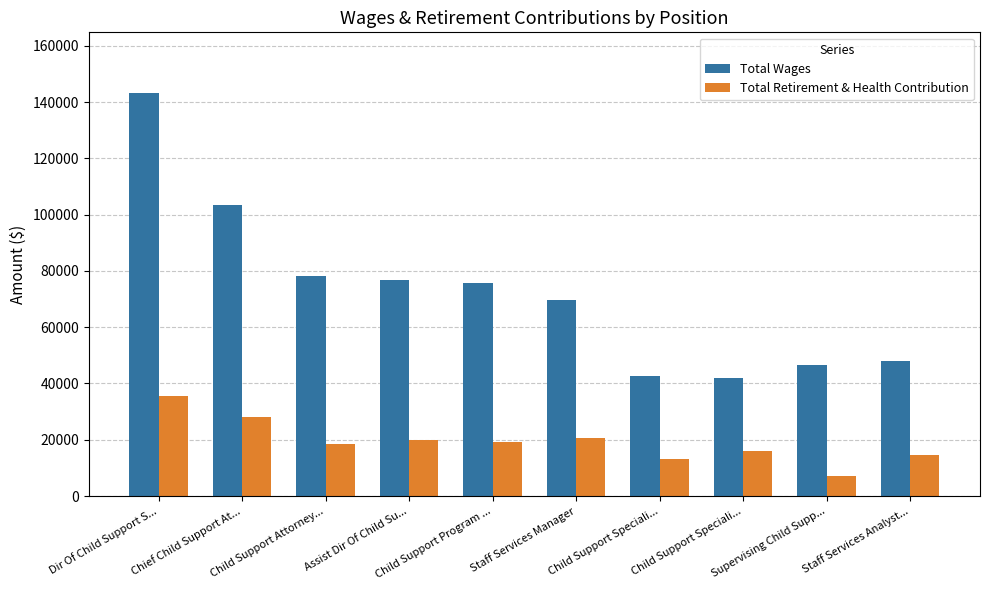

Does the chart contain any negative values?

No